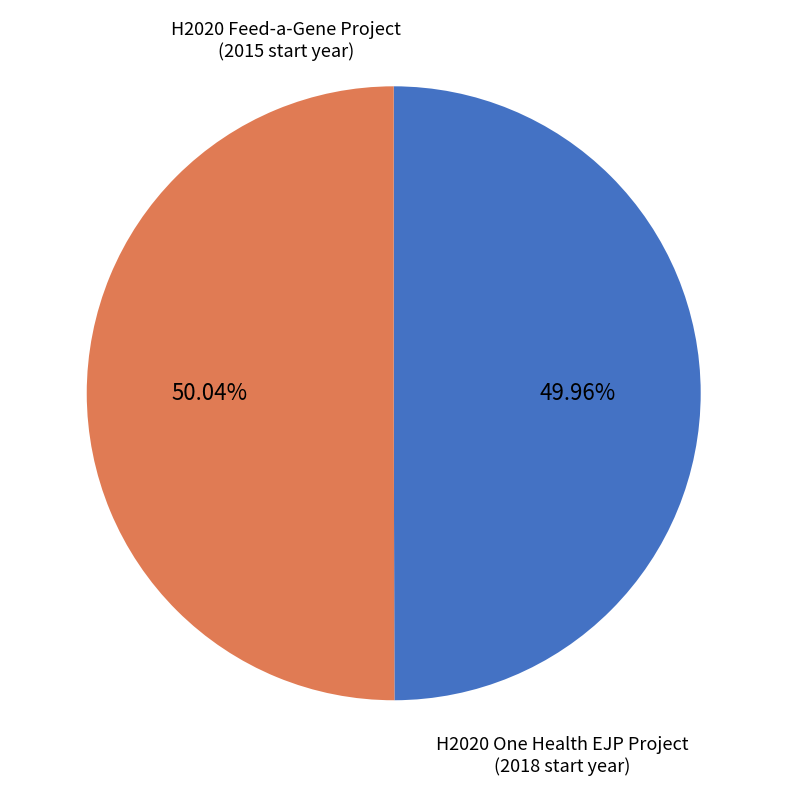

What percentage is the H2020 Feed-a-Gene Project slice, to the nearest percent?

50%